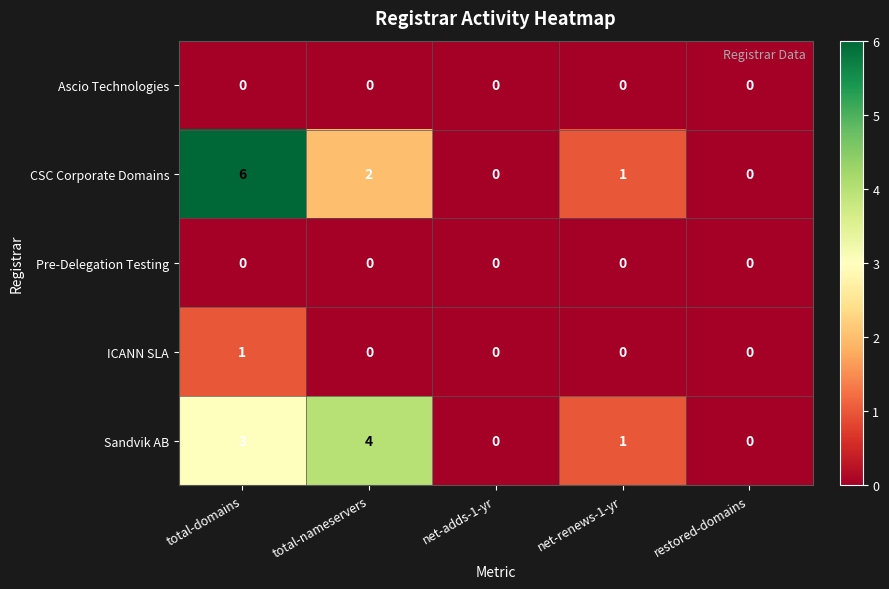

The value of Pre-Delegation Testing at restored-domains is 0. True or false?

True